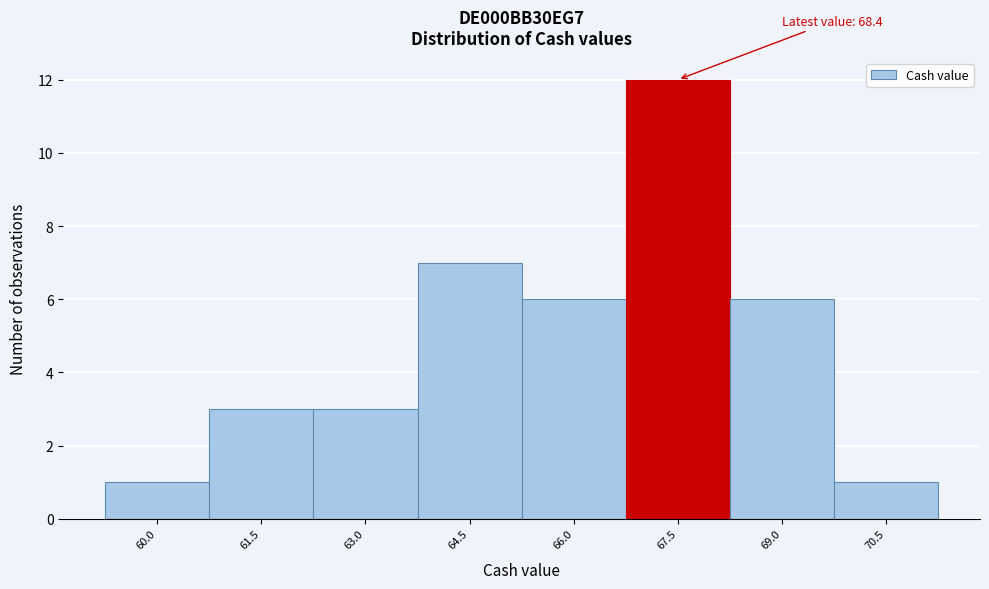

Reading right to left, extract all data points from this chart.

70.5=1	69.0=6	67.5=12	66.0=6	64.5=7	63.0=3	61.5=3	60.0=1